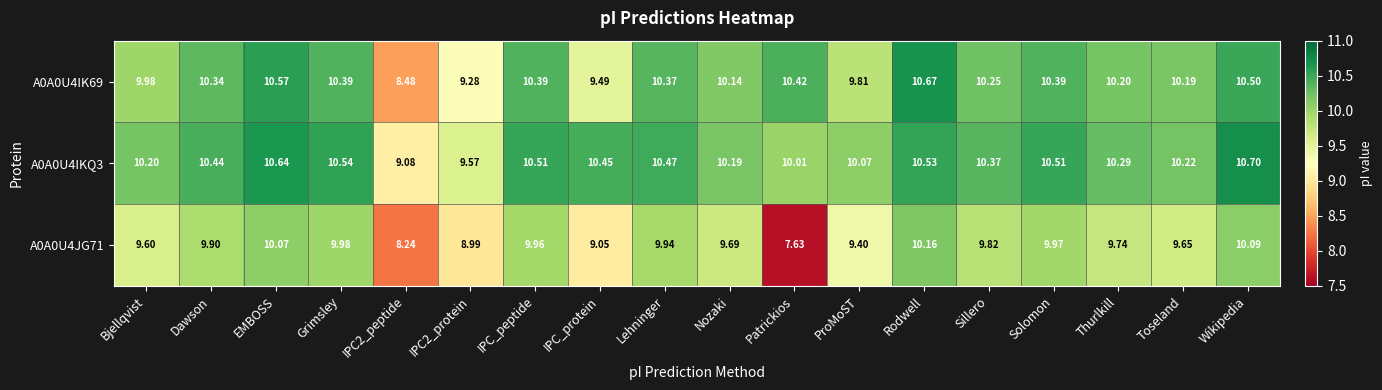

Which category has the lowest value across all series?

Patrickios